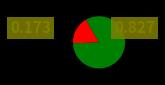

Does any single category account for the majority?

Yes